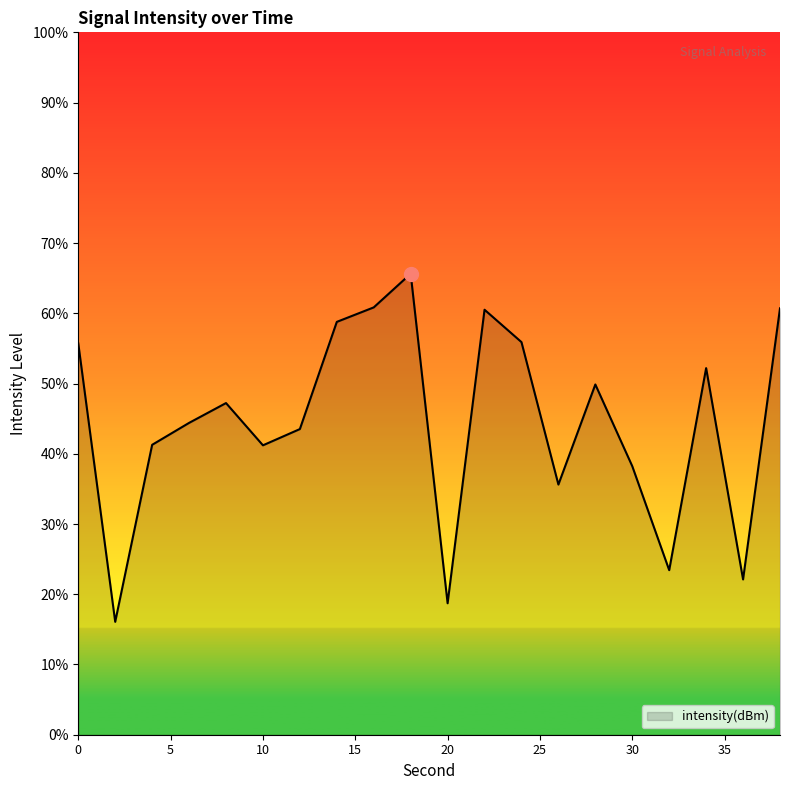

List the labels in order of value, largest first.

18, 16, 38, 22, 14, 24, 0, 34, 28, 8, 6, 12, 4, 10, 30, 26, 32, 36, 20, 2